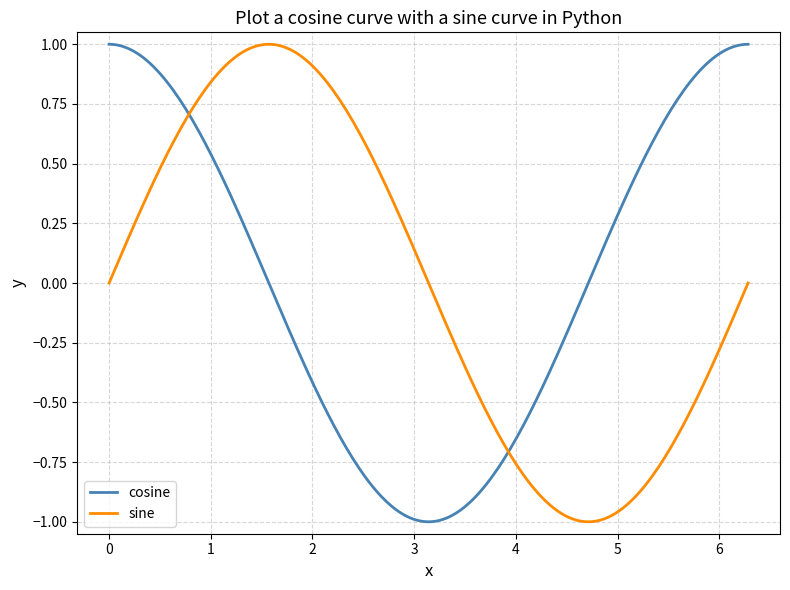

Does the chart have visible grid lines?

Yes